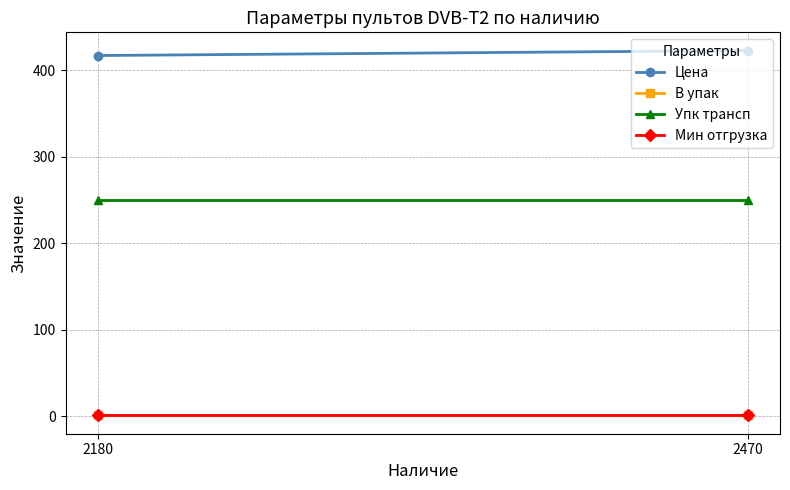

What is the sum of all Мин отгрузка values?

2.0